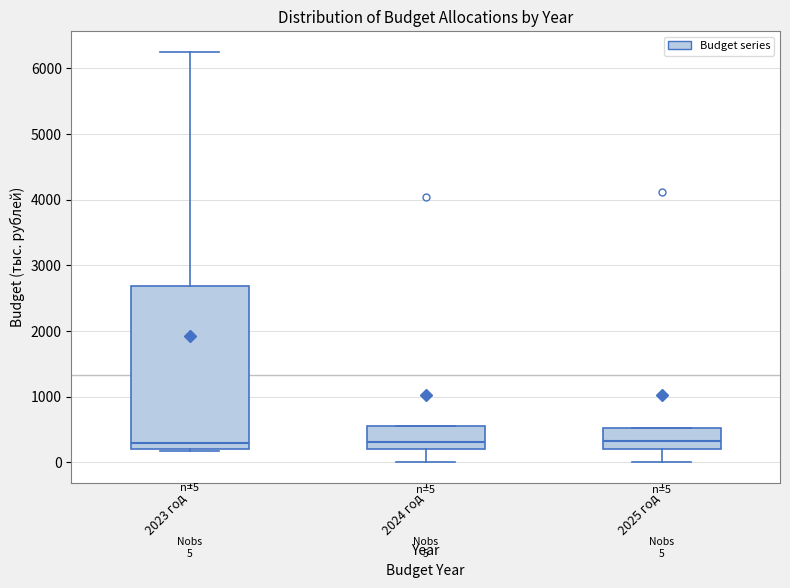

Which box is the tallest, from its lower edge to its upper edge?

2023 год